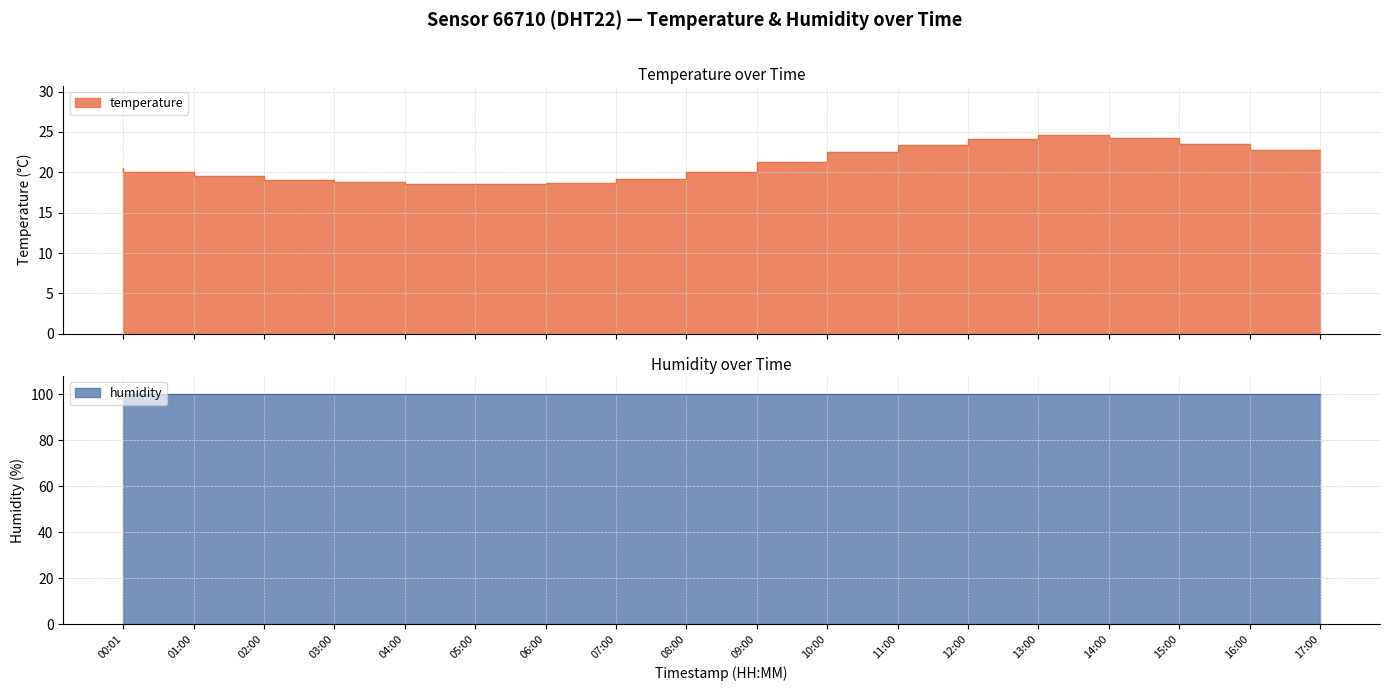

Between 17:00 and 08:00, which is larger?

17:00